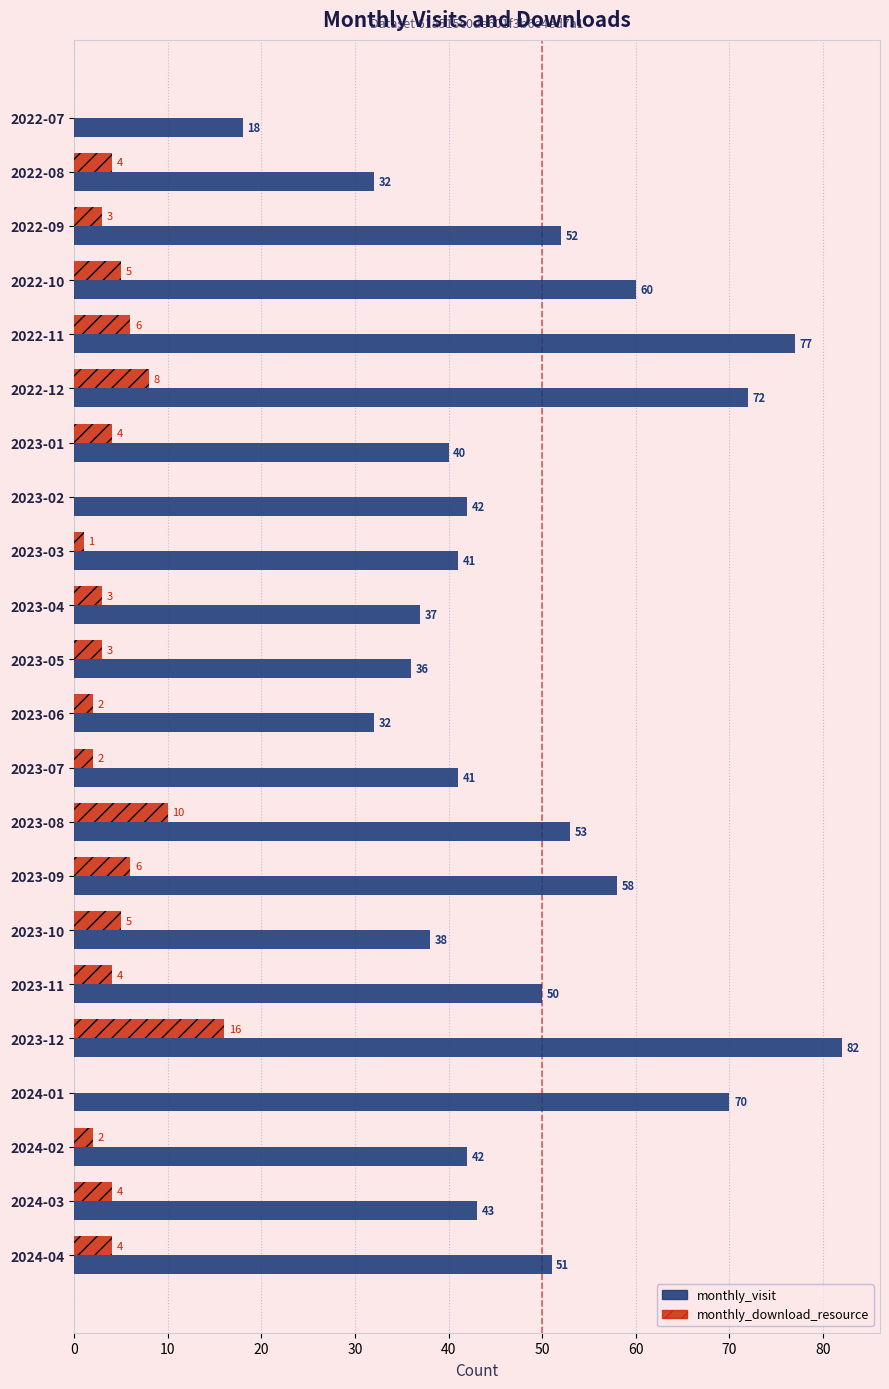

What value does the monthly_visit series have at 2023-09, to the nearest 5?

60